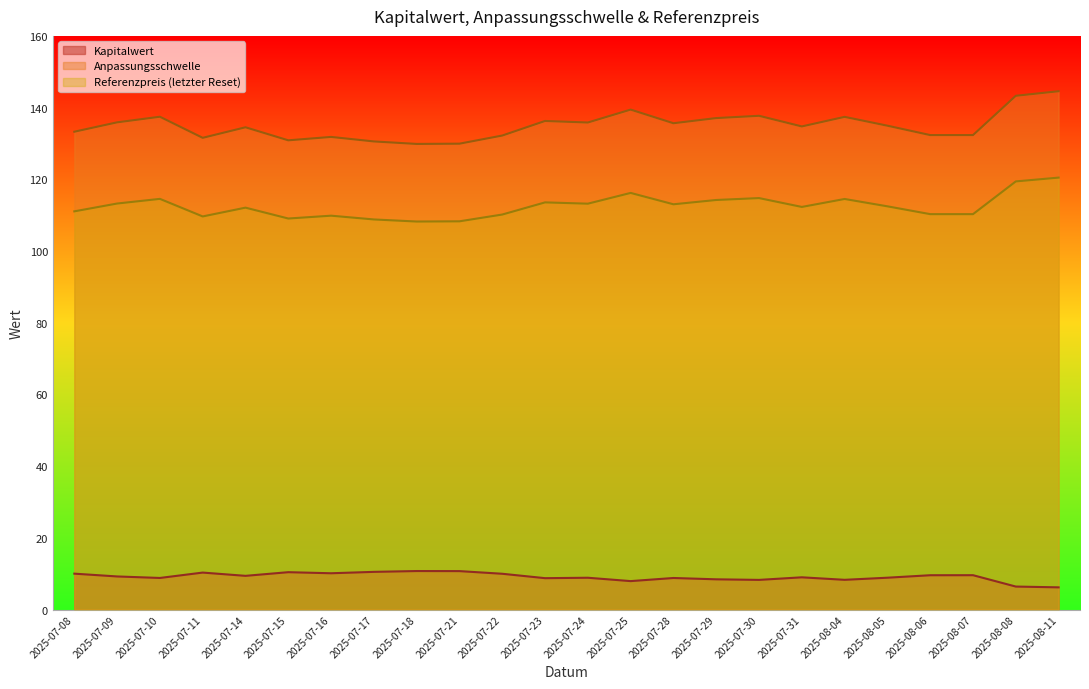

Which series has the largest total across all categories?

Anpassungsschwelle